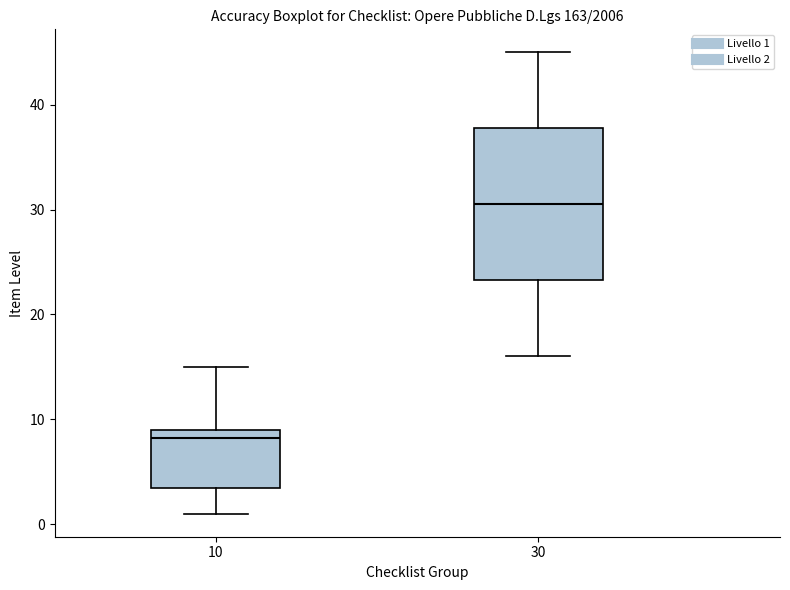

Which box is the tallest, from its lower edge to its upper edge?

30